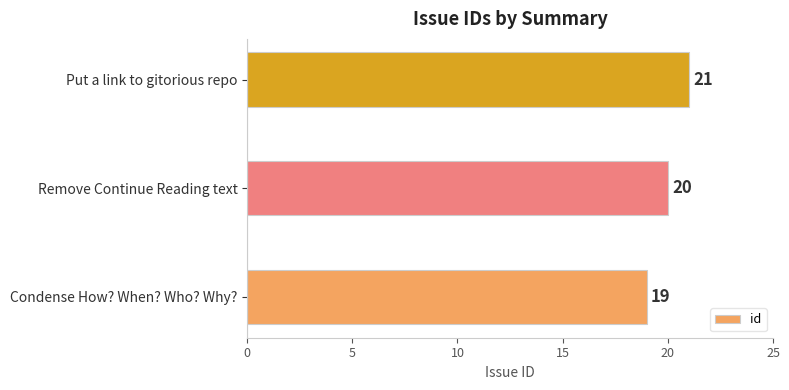

What is the change in value from Condense How? When? Who? Why? to Remove Continue Reading text?

+1